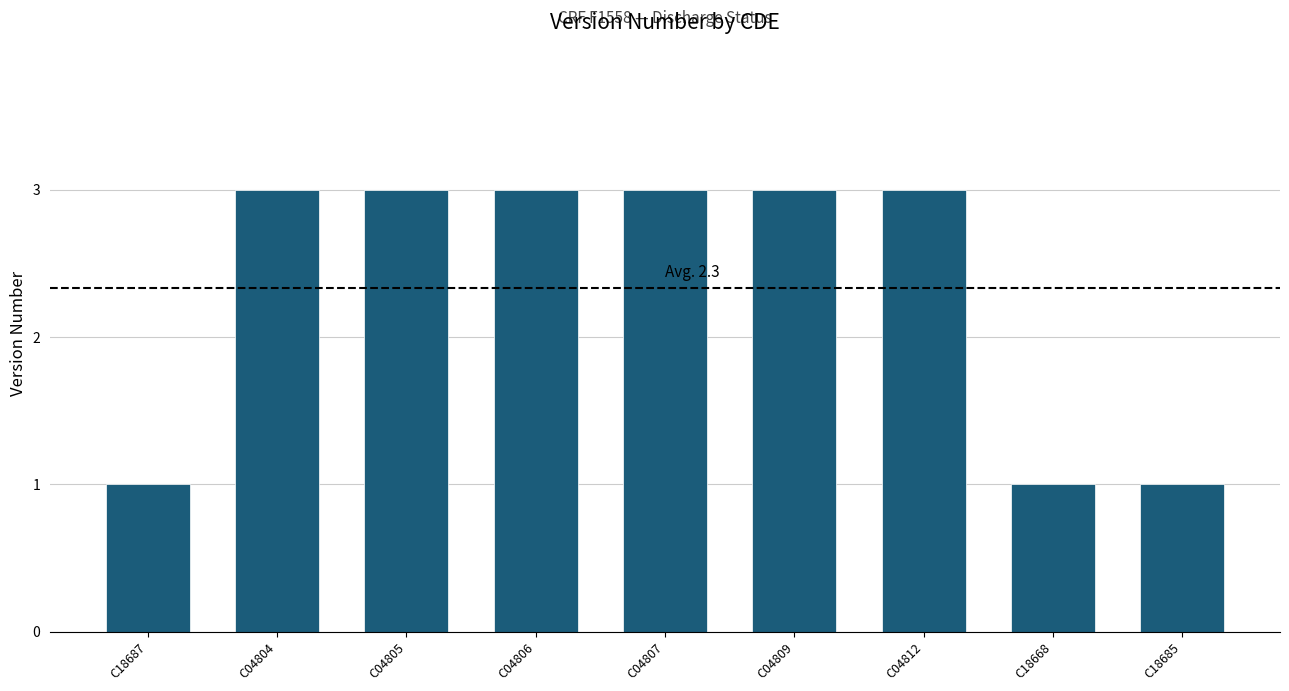

What is the sum of the values at C04804 and C04809?

6